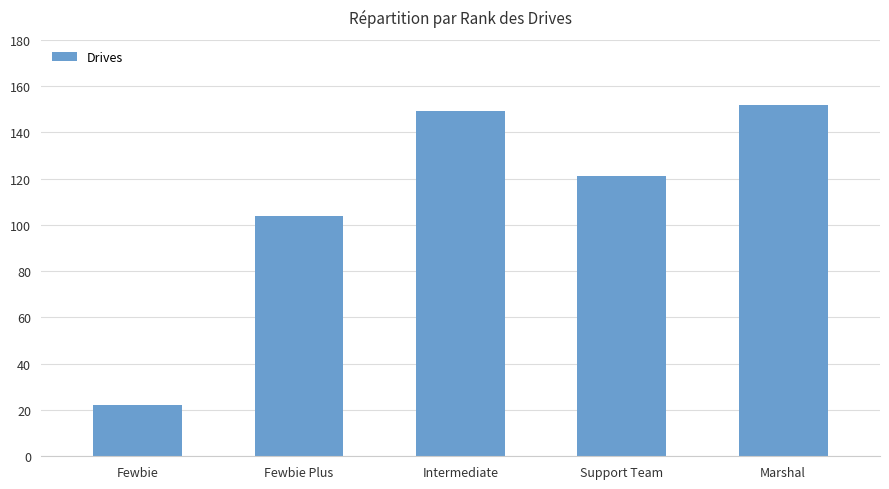

How many distinct data groups are displayed?

1